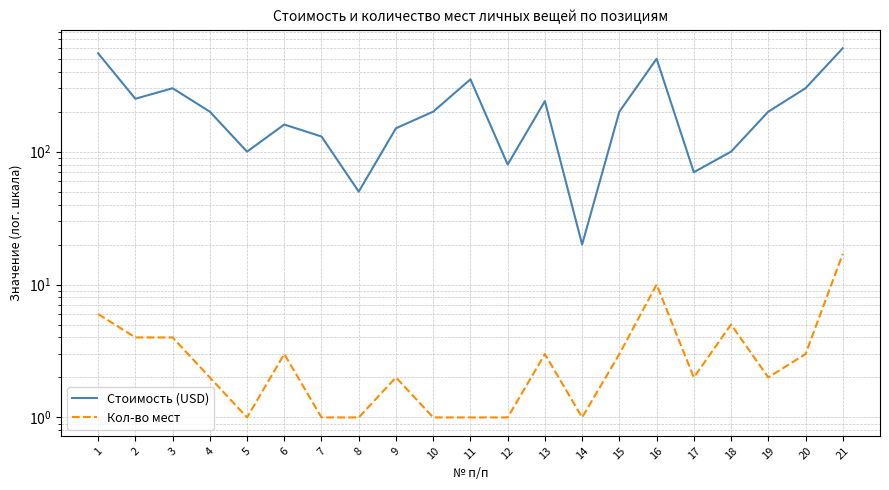

Between 2 and 7, which is larger?

2